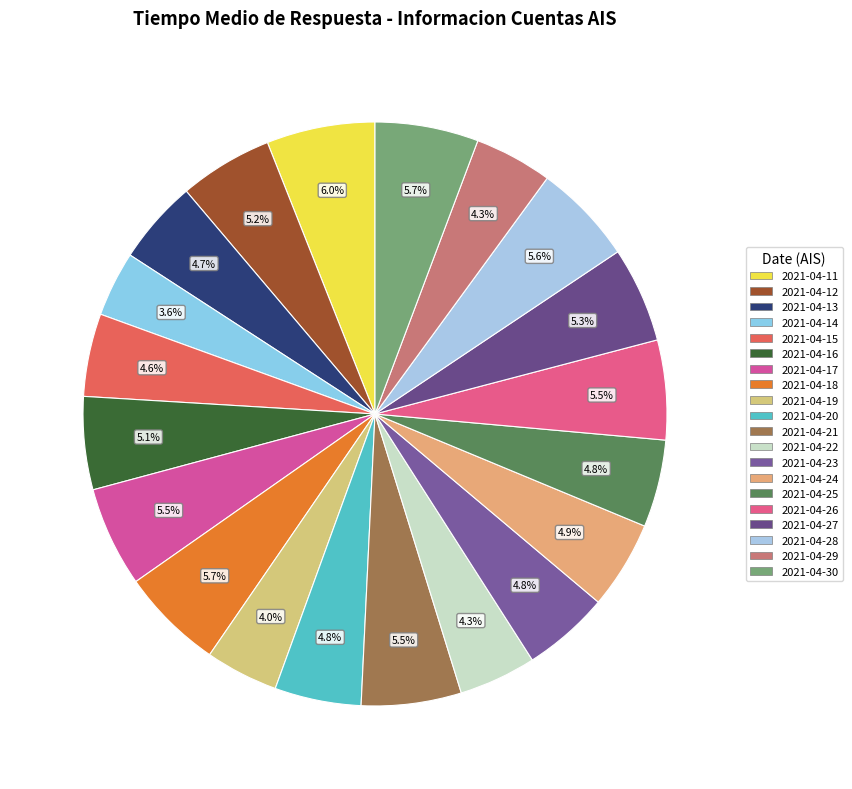

To the nearest percent, what percentage of the pie is 2021-04-24?

5%